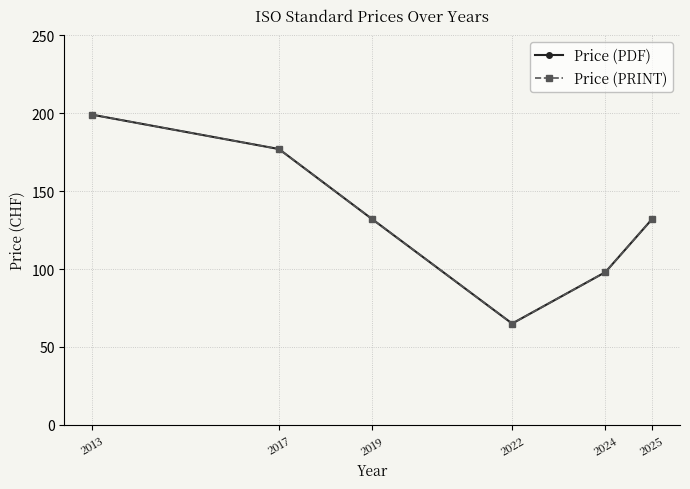

Does the chart have visible grid lines?

Yes